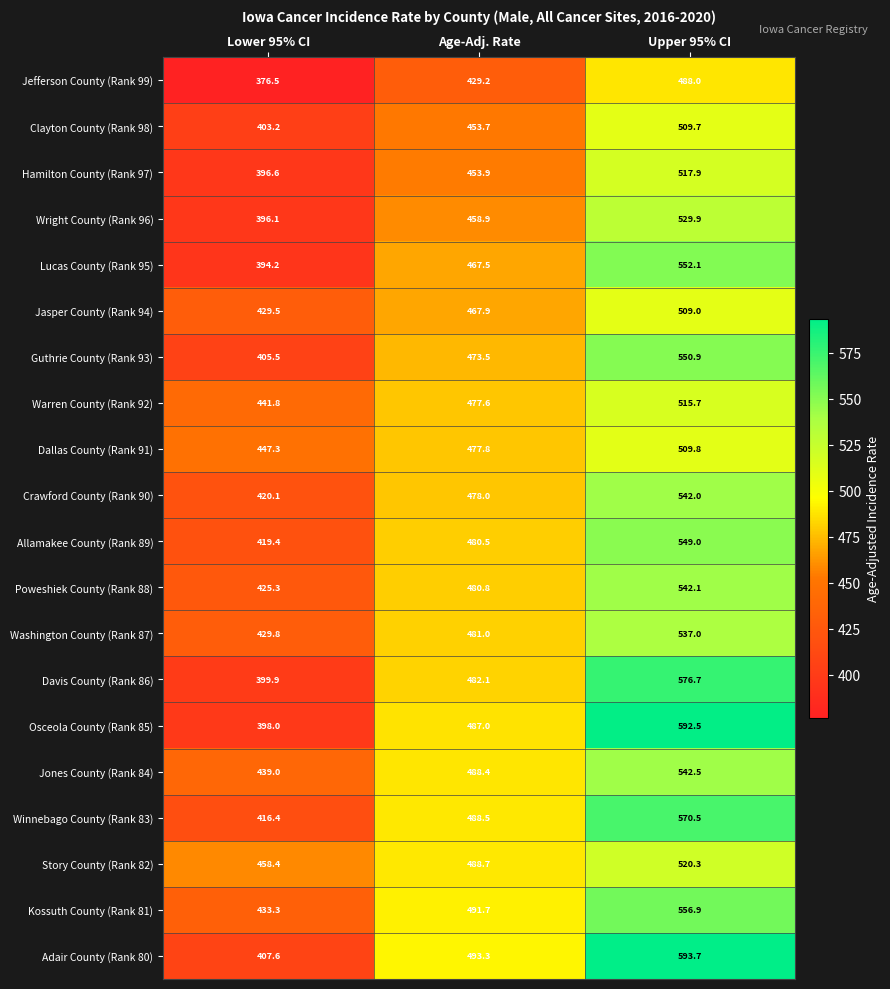

Which category has the highest value in the Guthrie County (Rank 93) series?

Upper 95% CI